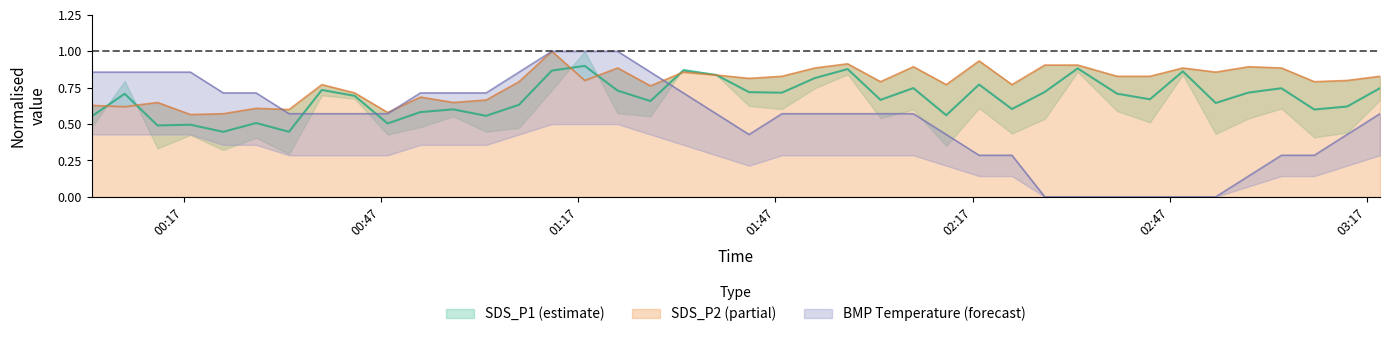

What is the highest value of the SDS_P2 series?

1.0